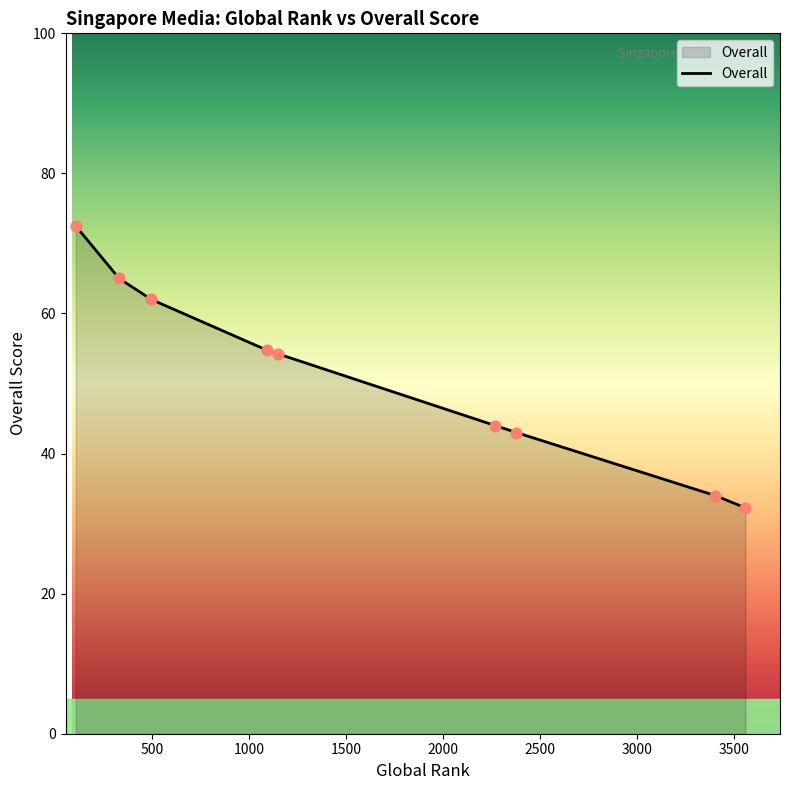

What is the greatest value displayed?

72.5